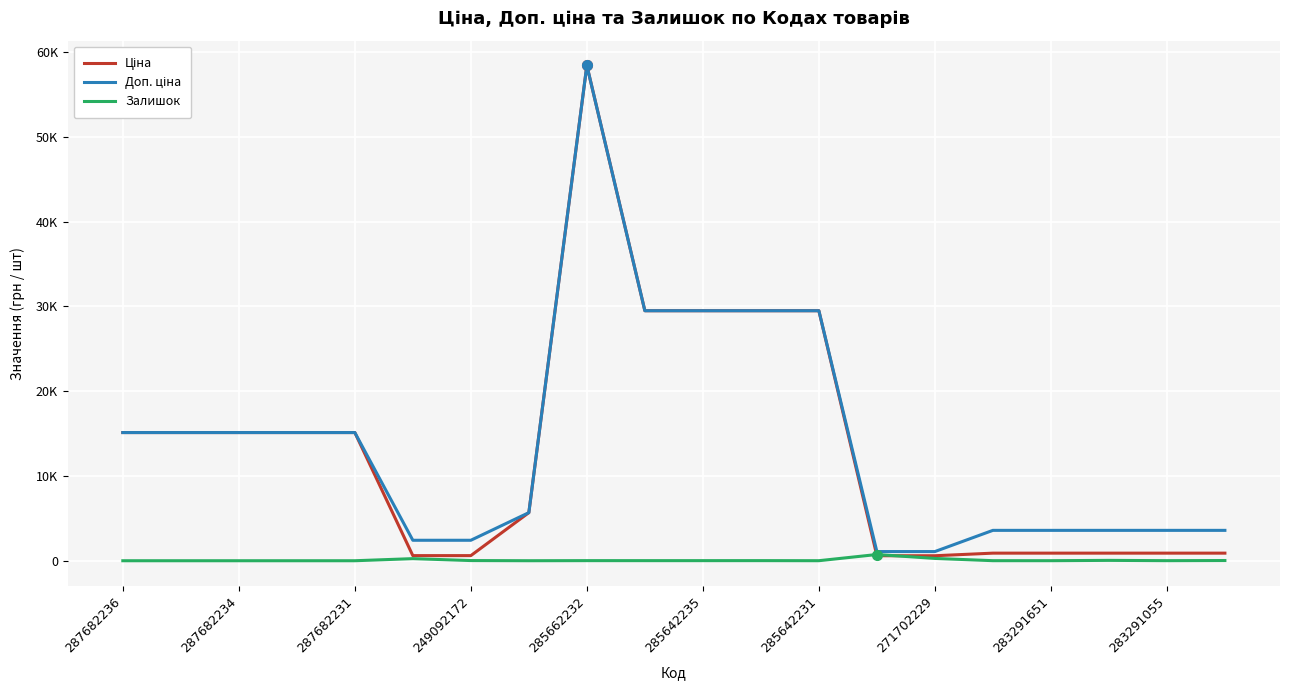

Does the chart display data point markers on the line(s)?

No